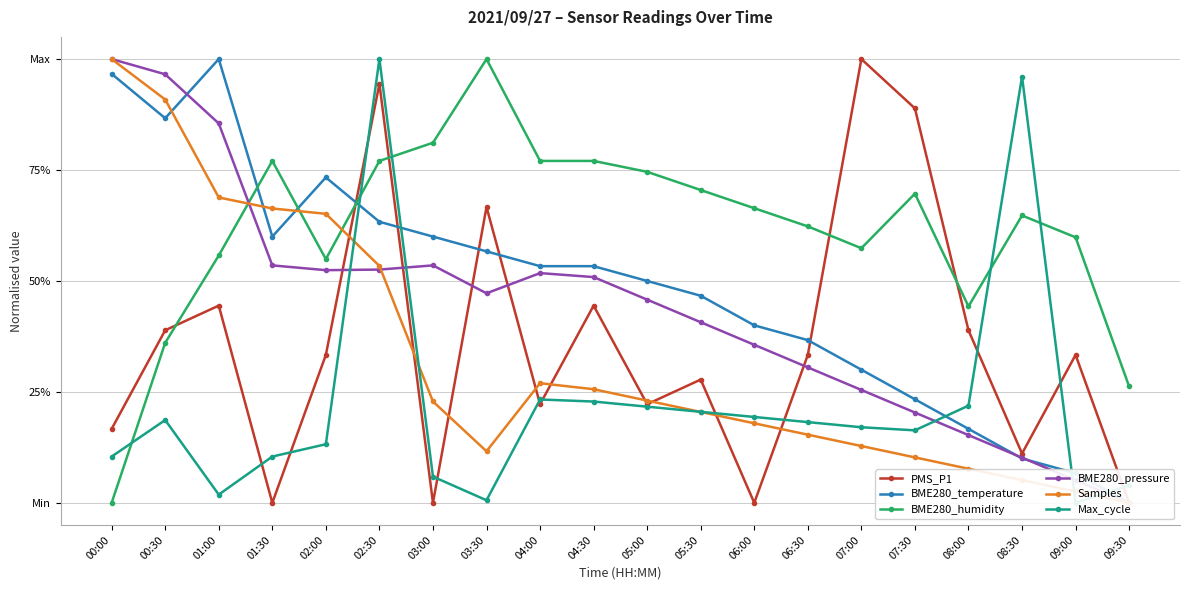

How many data points in BME280_humidity are above 0?

19